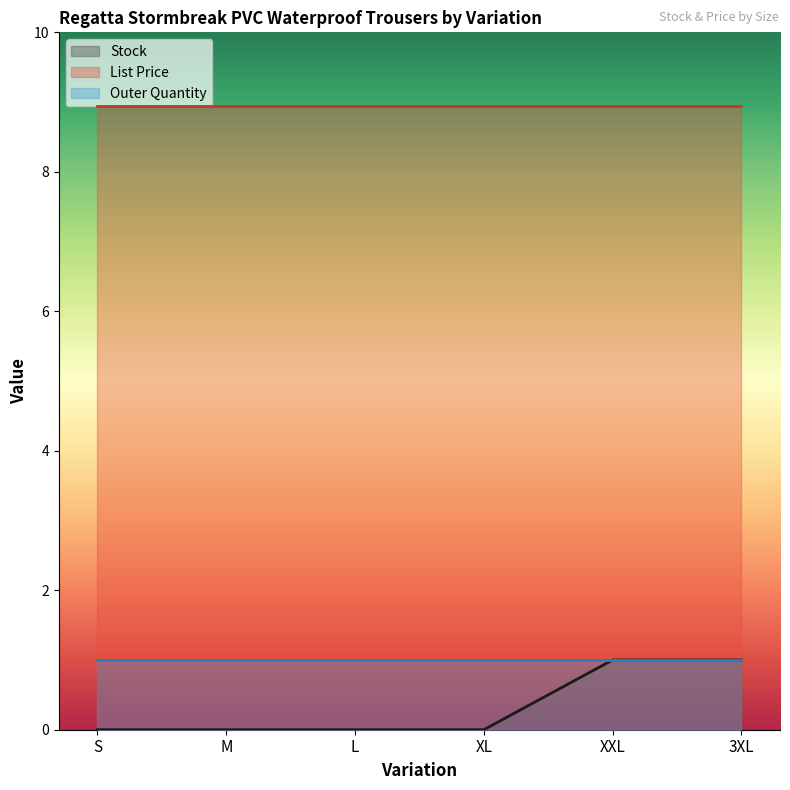

List the labels in order of Outer Quantity value, largest first.

S, M, L, XL, XXL, 3XL